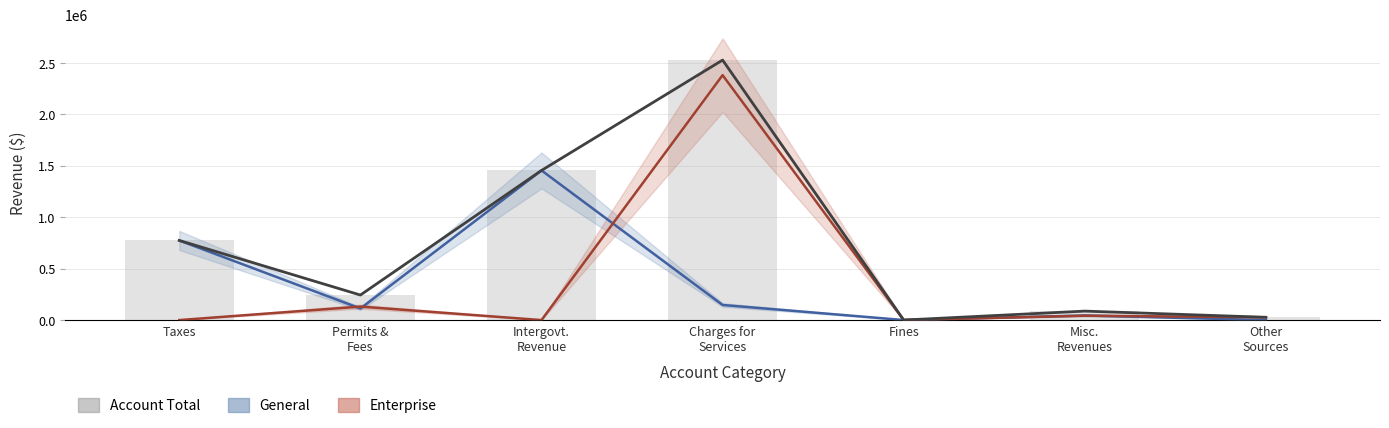

What is the difference between the values at Other
Sources and Intergovt.
Revenue?

1426378